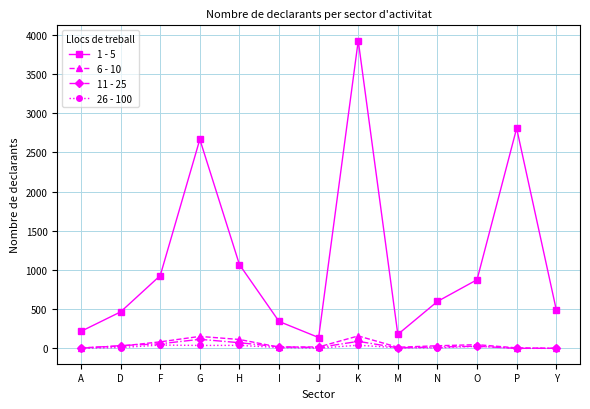

How many data points in 1 - 5 are less than 598?

6